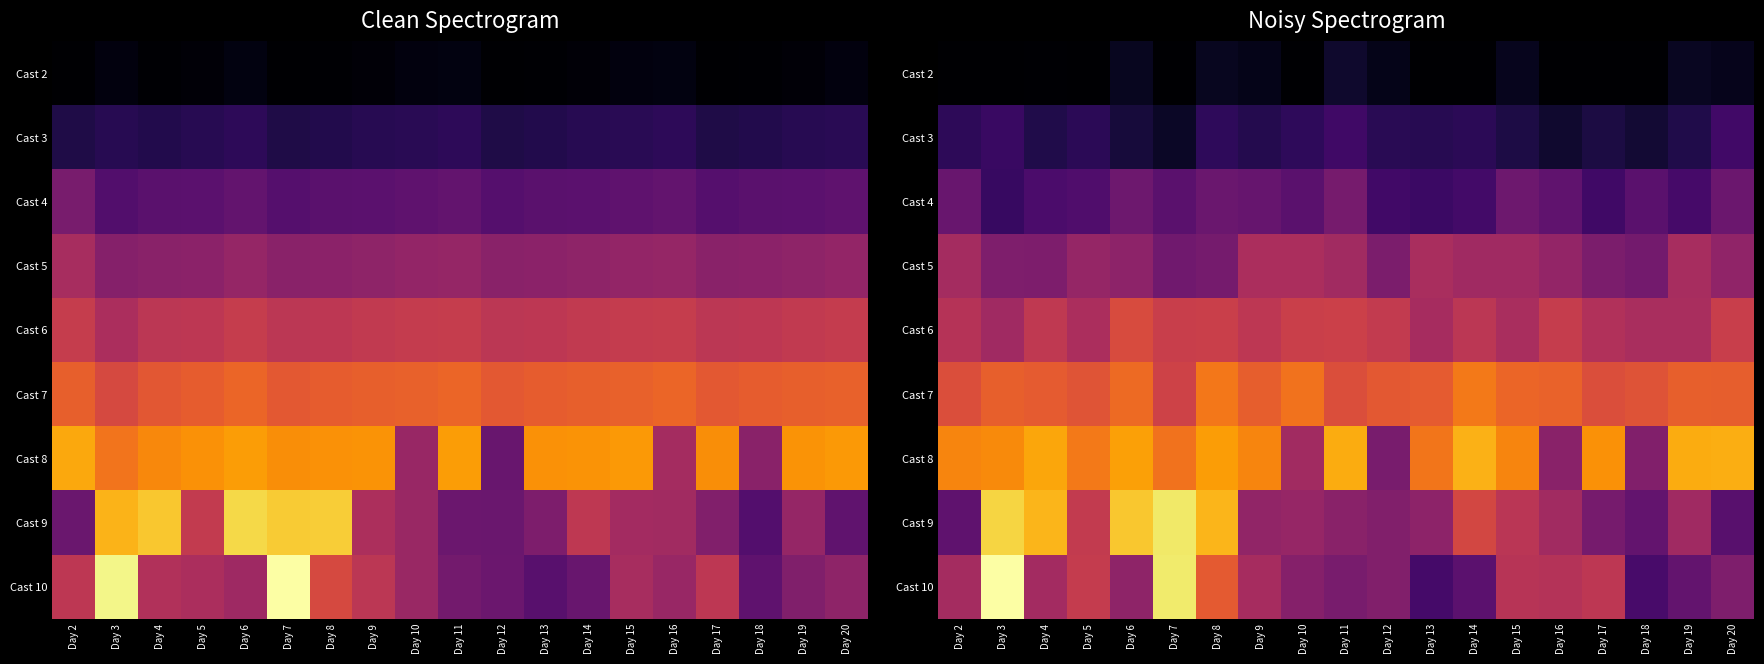

Which category has the lowest value across all series?

Day 18